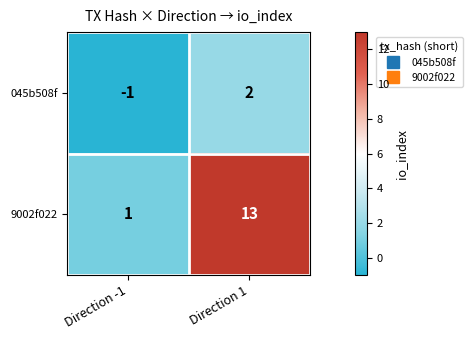

The 045b508f series shows -1 at Direction -1. True or false?

True